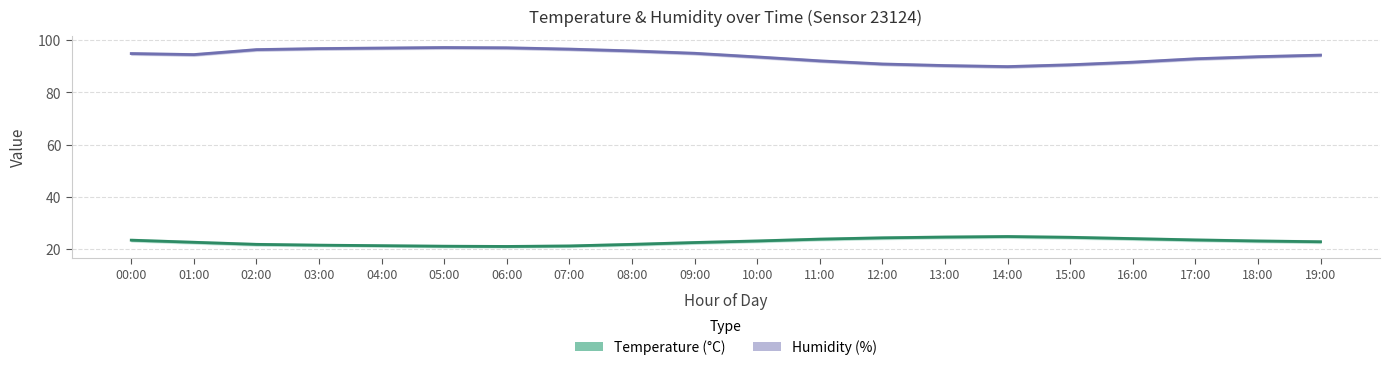

What is the highest value of the Humidity (%) series?

97.1